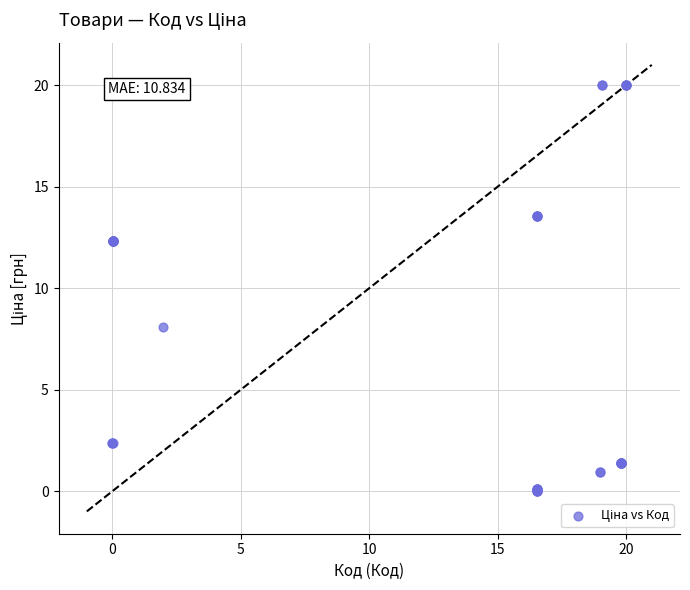

What Y value in the scatter plot is closest to 10?

8.1